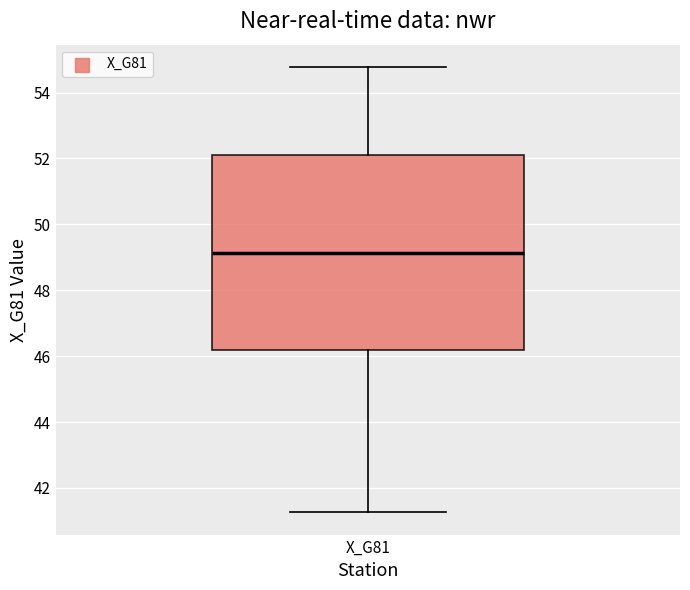

Transcribe this box plot: give where the median line is, the range the box spans, and where the two whiskers end, as read against the y-axis. The values are not printed on the chart, so give them approximately, as read against the axis.

median 49.2, box 46.2 to 52.0, whiskers 41.2 to 54.8